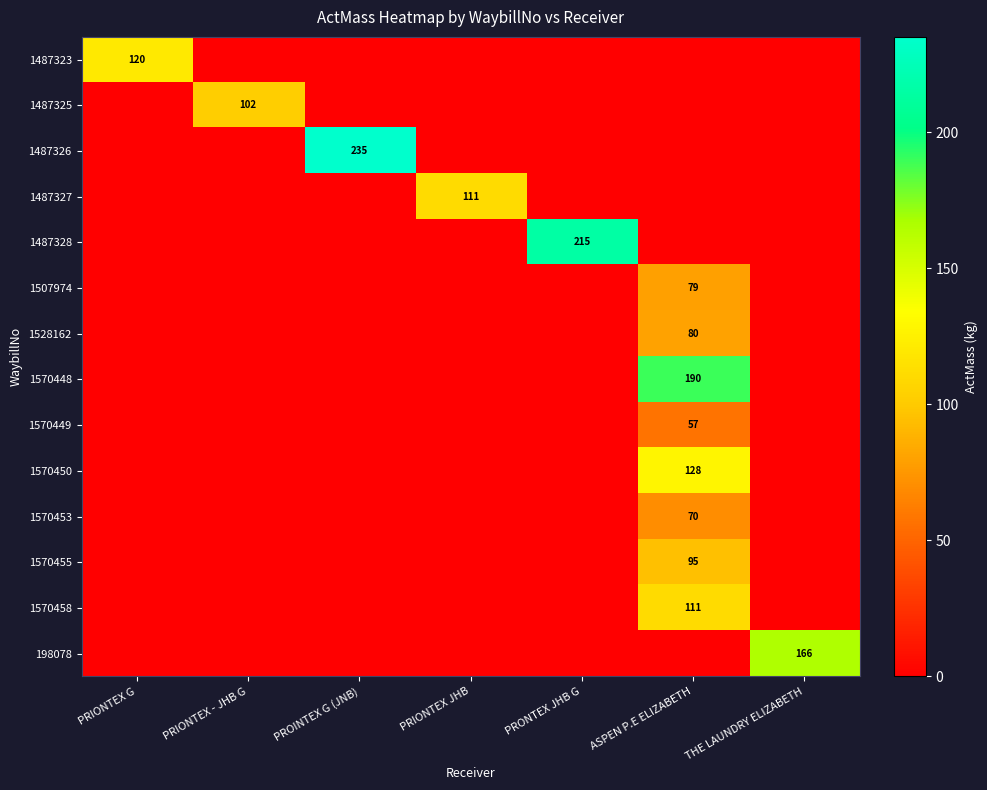

What is the spread (max minus min) of values at ASPEN P.E ELIZABETH?

190